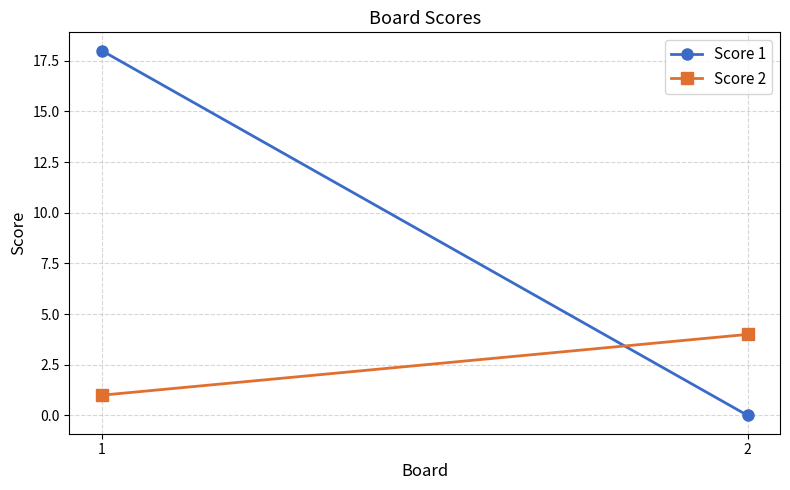

At which category is the sum across all series the highest?

1